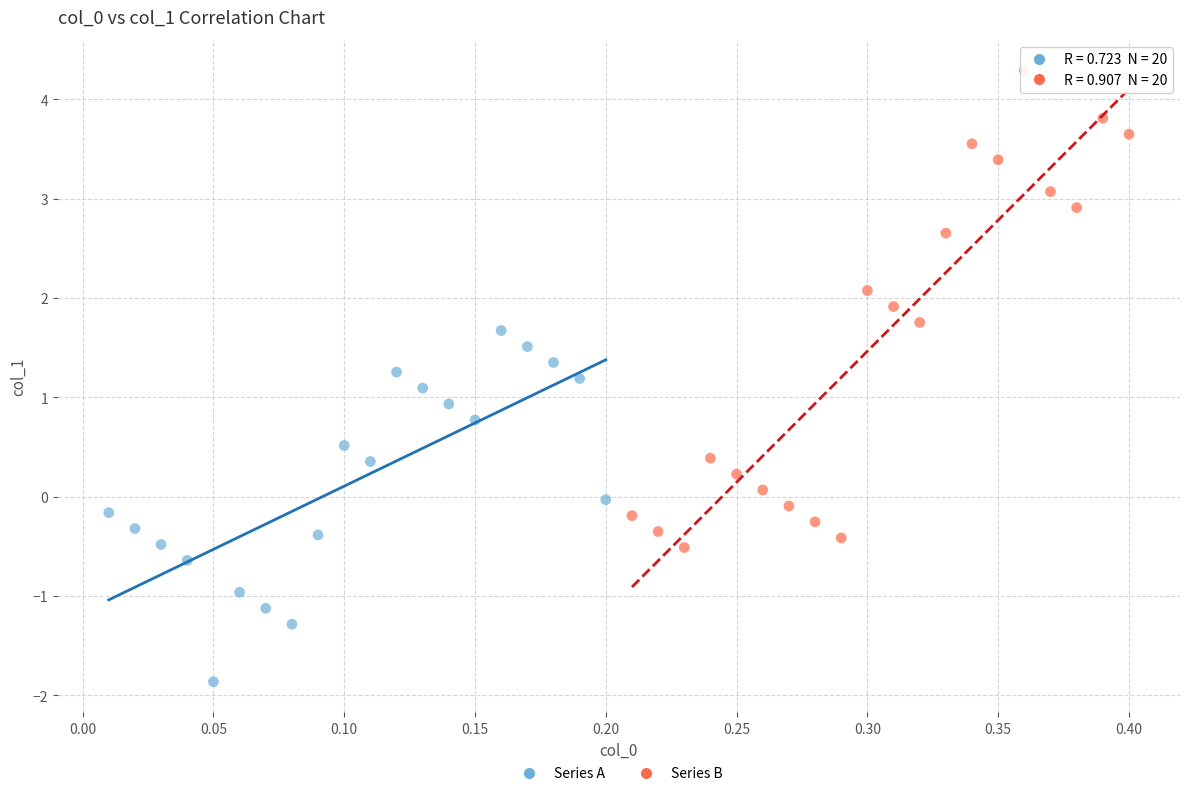

Which series reaches the minimum Y coordinate?

Series A